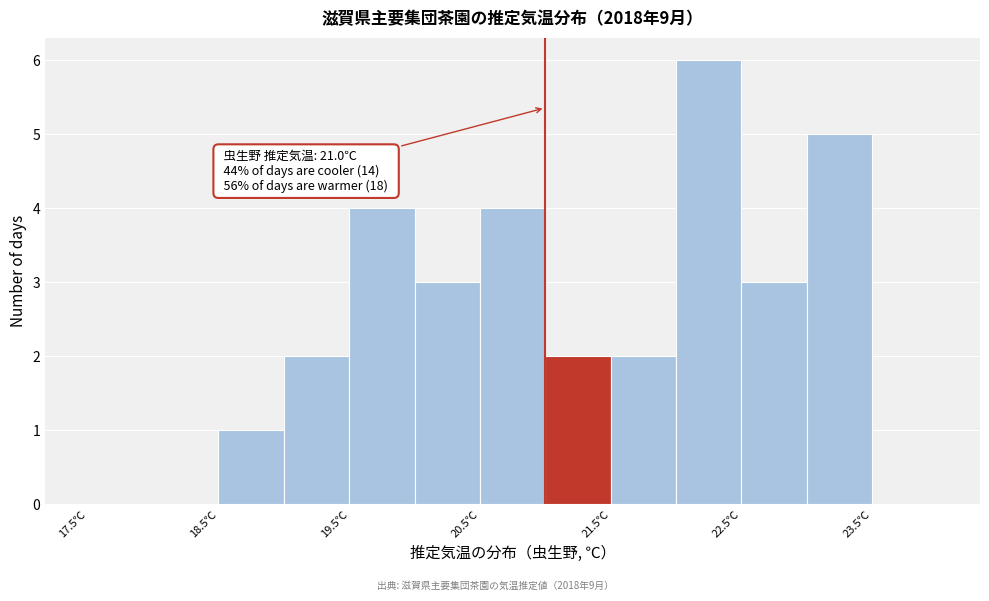

Which range on the x-axis has the tallest bar?

22.0 to 22.5